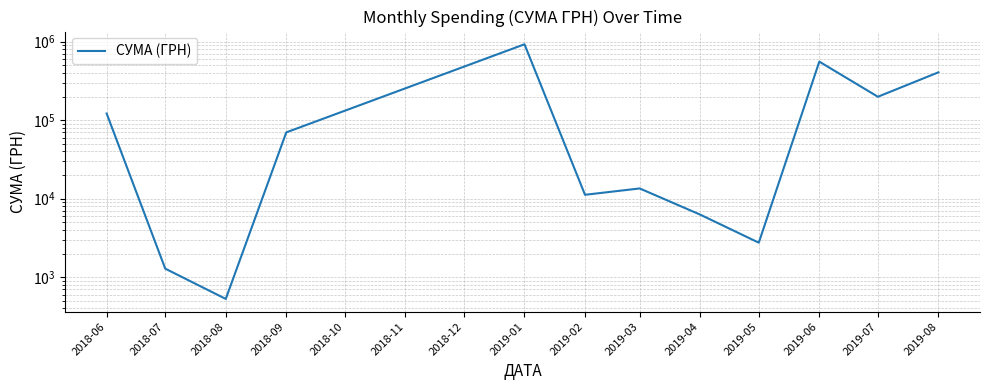

What is the value of the 3rd point from the left?

528.0